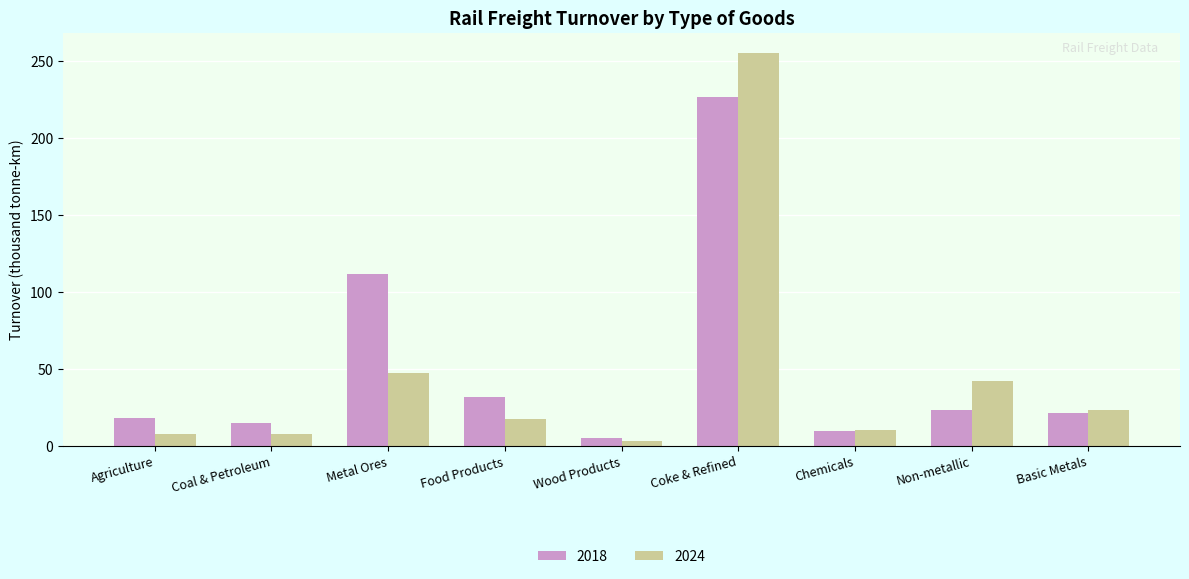

At Metal Ores, list the series in order from smallest to largest.

2024, 2018